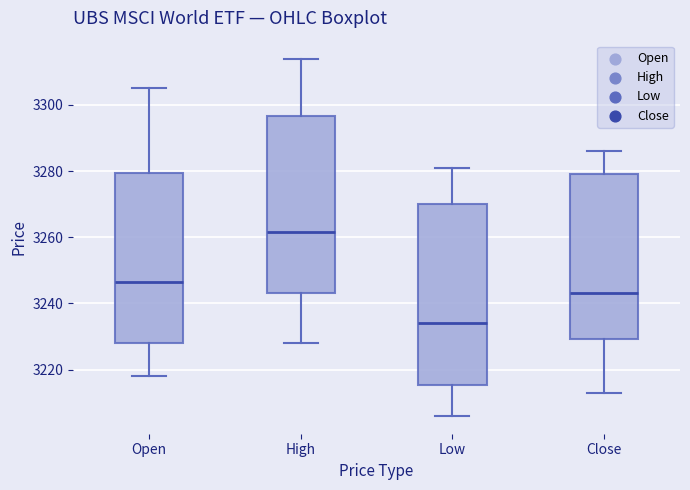

Reading left to right, read every box against the y-axis: the position of its median line, the range the box covers, and the ends of its whiskers. The values are not printed on the chart, so give them approximately, as read against the axis.

Open: median 3246, box 3228 to 3280, whiskers 3218 to 3306
High: median 3262, box 3244 to 3296, whiskers 3228 to 3314
Low: median 3234, box 3216 to 3270, whiskers 3206 to 3282
Close: median 3244, box 3230 to 3280, whiskers 3214 to 3286